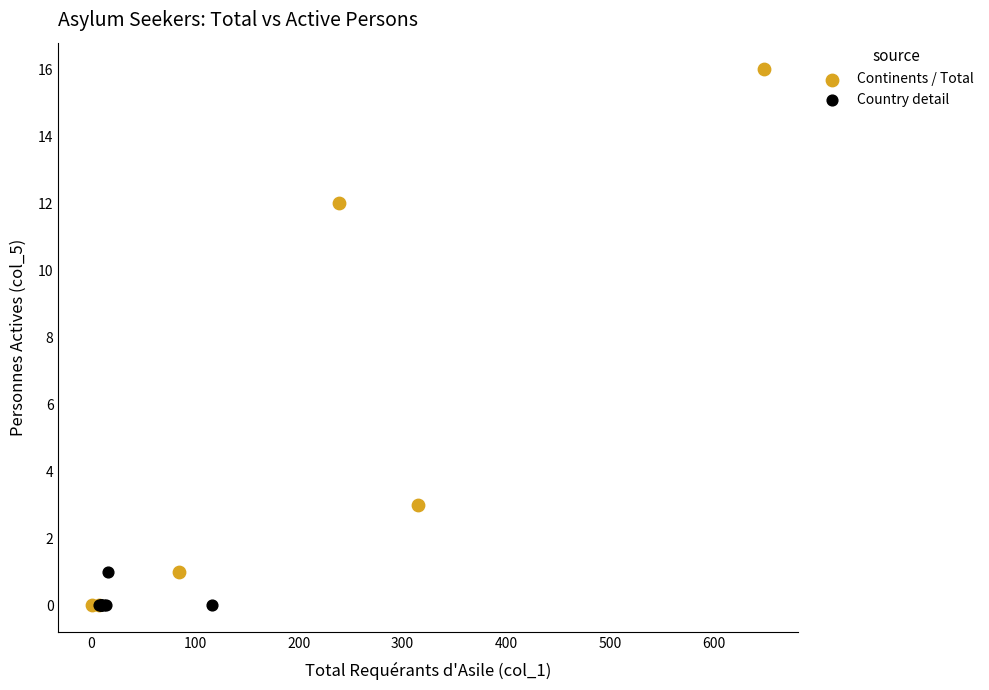

Which series has the widest spread of Y values?

Continents / Total